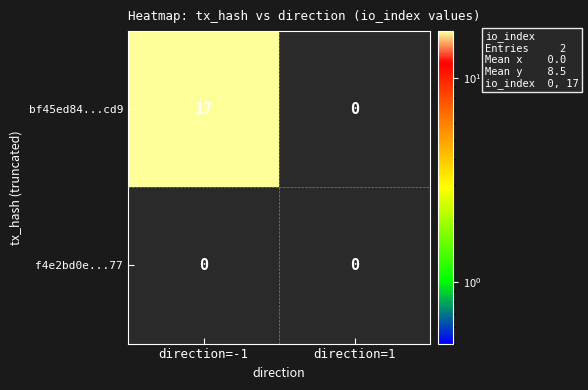

What is the maximum value for bf45ed84...cd9?

17